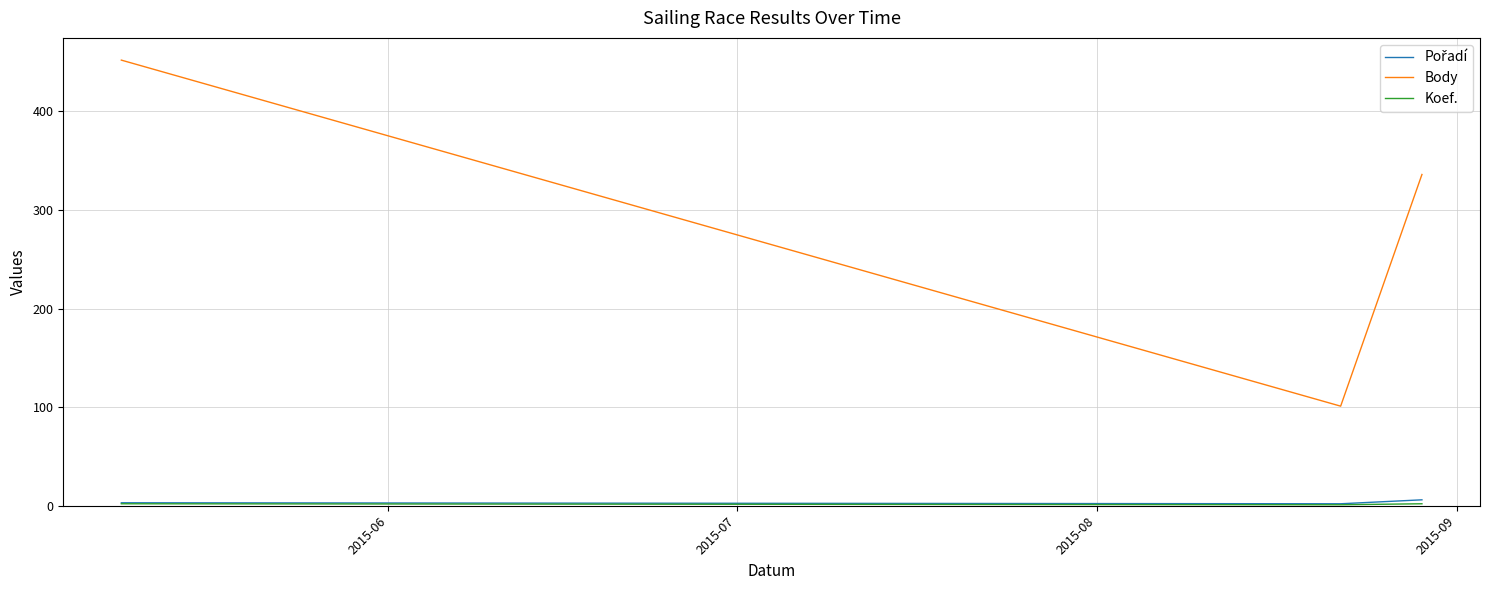

The value of Pořadí at 2015-06 is 3. True or false?

True